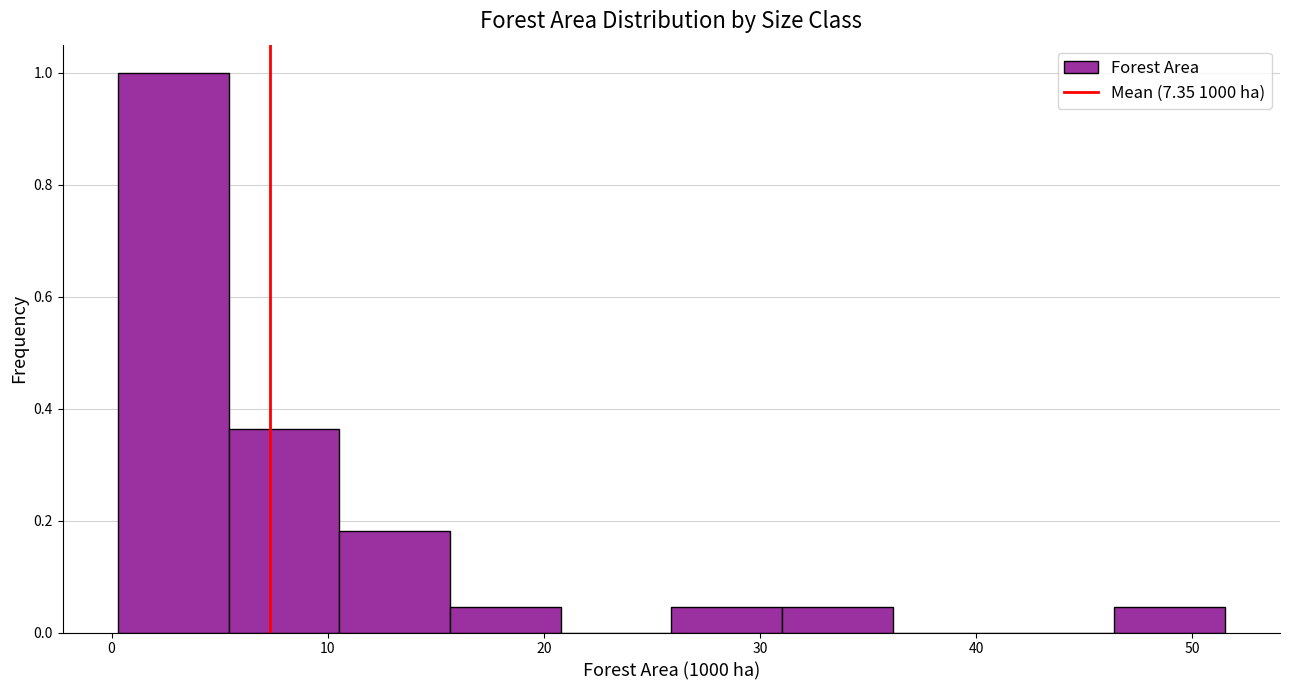

Reading left to right, transcribe this chart: for each bar, give the range it covers on the x-axis and its height. Neither the bar edges nor the heights are printed on the chart, so give them approximately, as read against the axes.

0 to 5: 1.00
5 to 11: 0.36
11 to 16: 0.18
16 to 21: 0.04
21 to 26: 0
26 to 31: 0.04
31 to 36: 0.04
36 to 41: 0
41 to 46: 0
46 to 52: 0.04